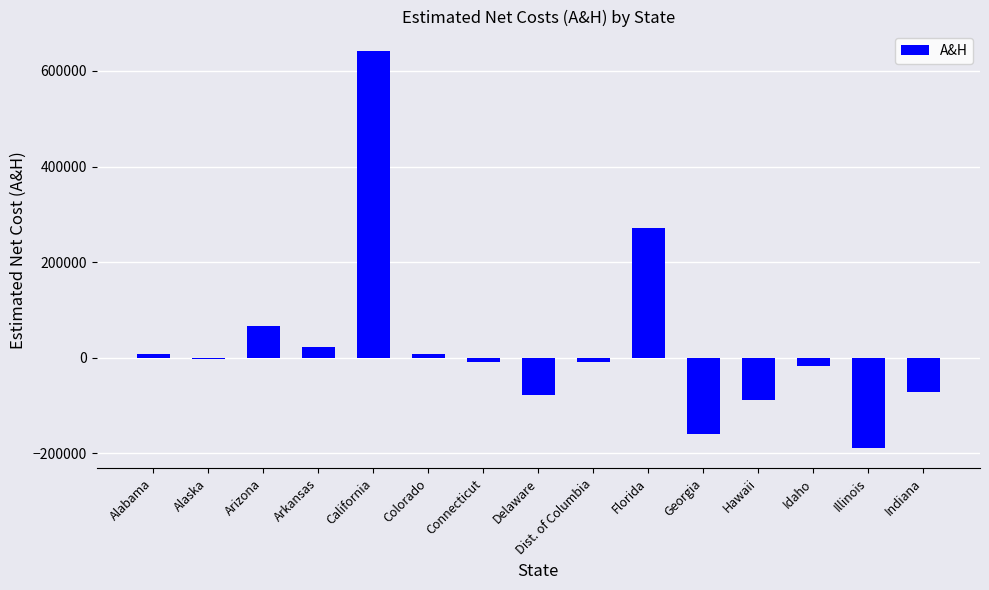

What is the change in value from Arizona to Arkansas?

-42793.7